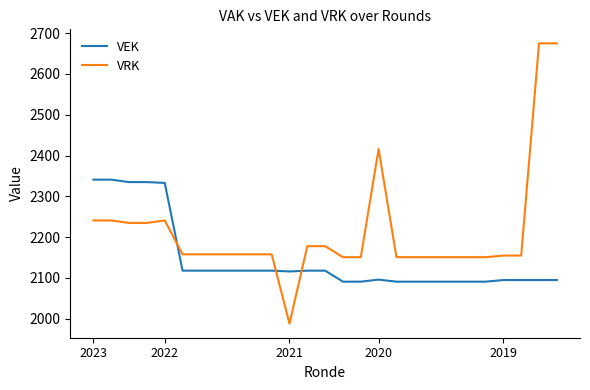

Which series ends up on top after the final intersection of VEK and VRK?

VRK